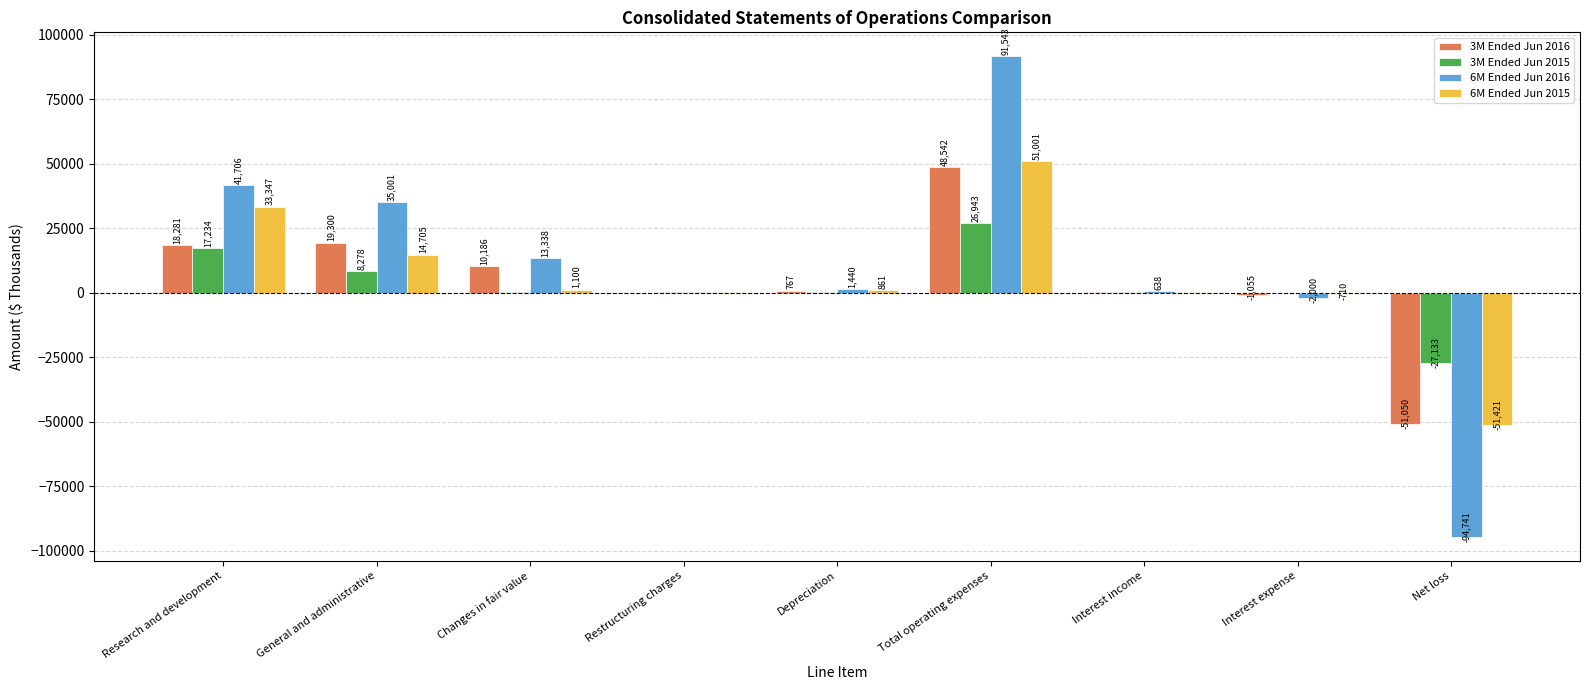

What is the maximum value shown in the chart?

91543